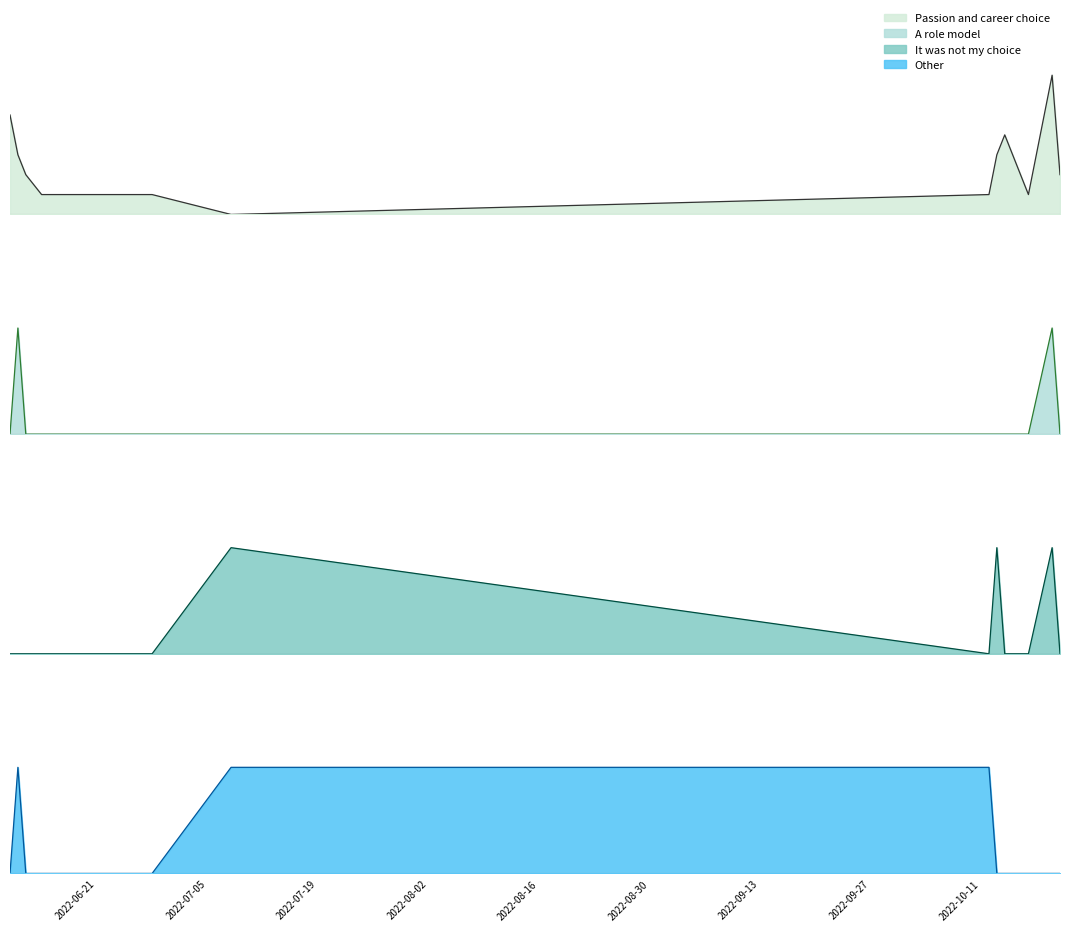

What is the difference between the highest and lowest values at 2022-06-10?

5